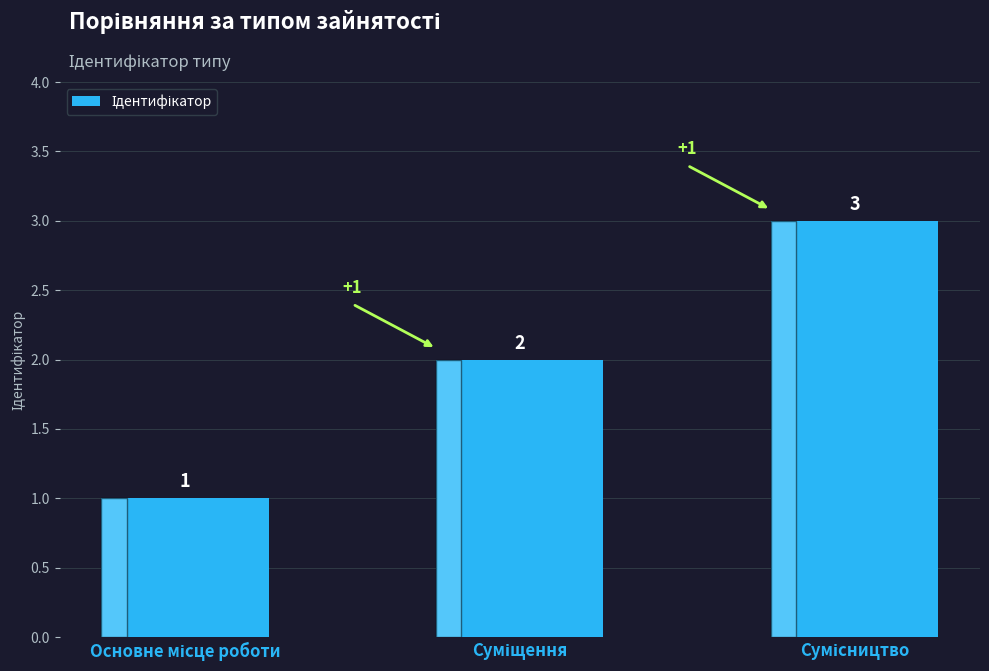

How many data points are less than 2?

1